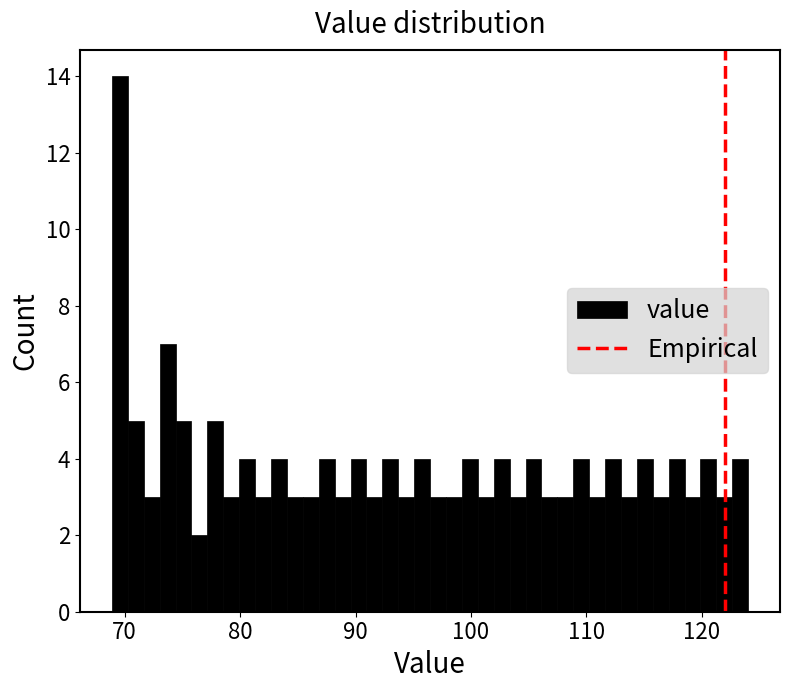

Around what value on the x-axis is the tallest bar? Give the approximate position of its centre, as read against the axis.

70